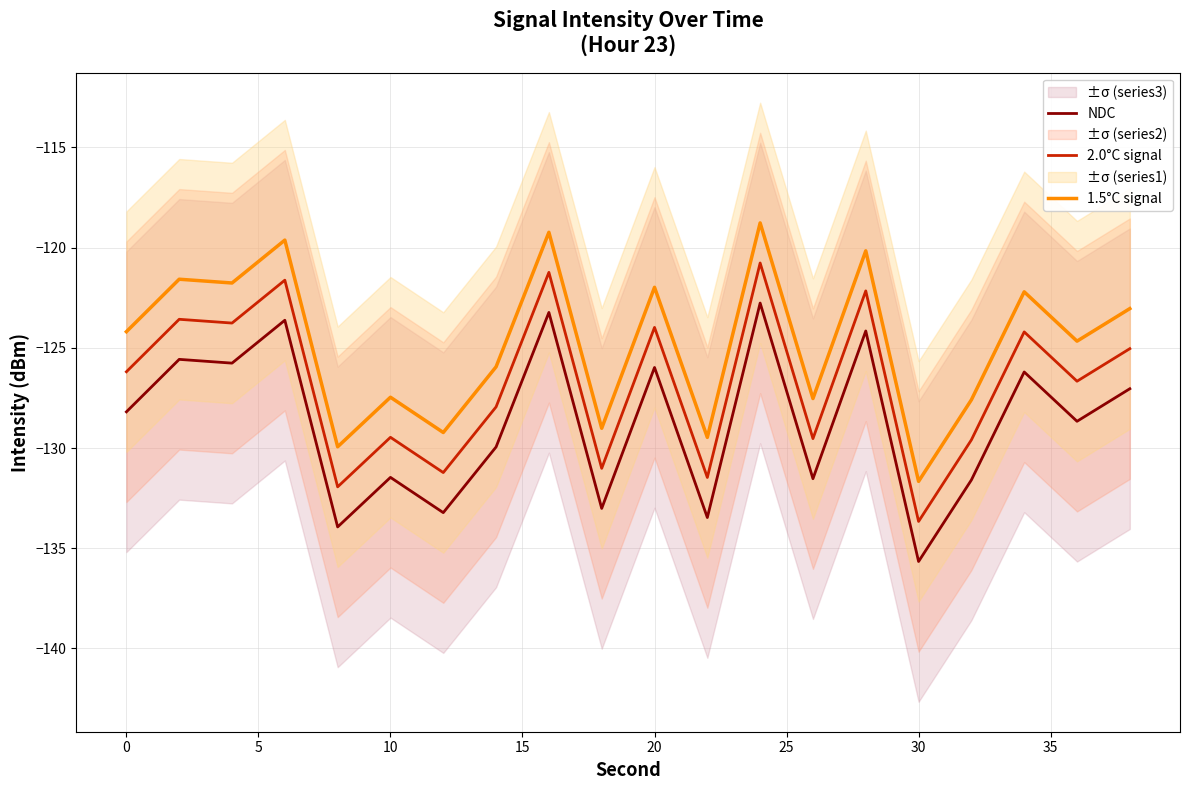

At how many categories does at least one series exceed -131?

19